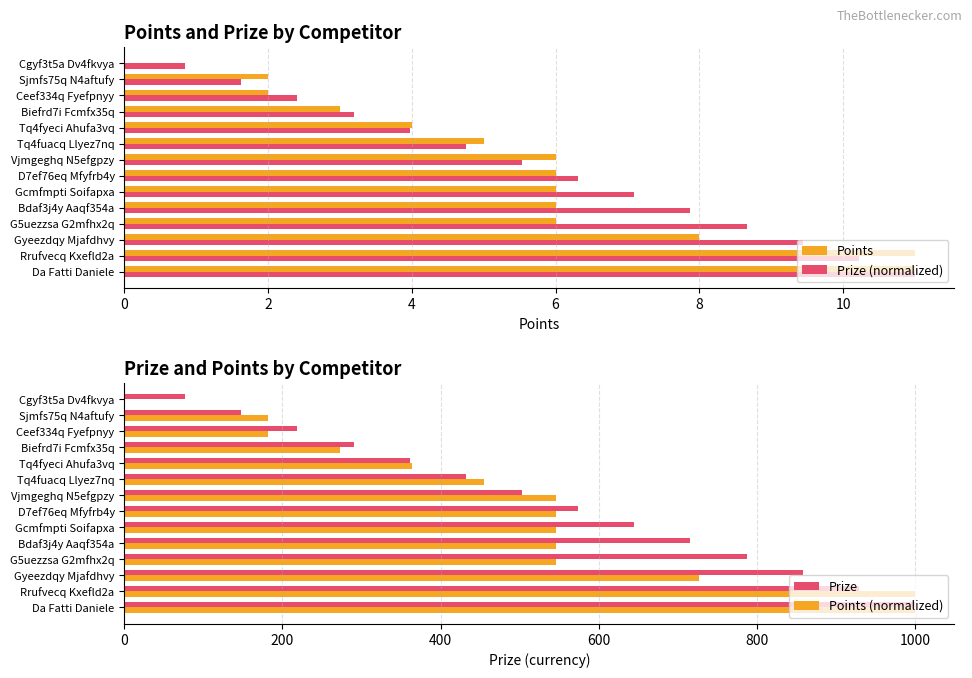

Reading left to right, extract all data points from this chart.

Points: 11.0	11.0	8.0	6.0	6.0	6.0	6.0	6.0	5.0	4.0	3.0	2.0	2.0	0.0
Prize (normalized): 11.0	10.2	9.4	8.7	7.9	7.1	6.3	5.5	4.8	4.0	3.2	2.4	1.6	0.8
Prize: 1000.0	929.0	858.0	787.0	716.0	645.0	574.0	503.0	432.0	361.0	290.0	219.0	148.0	77.0
Points (normalized): 1000.0	1000.0	727.3	545.5	545.5	545.5	545.5	545.5	454.5	363.6	272.7	181.8	181.8	0.0